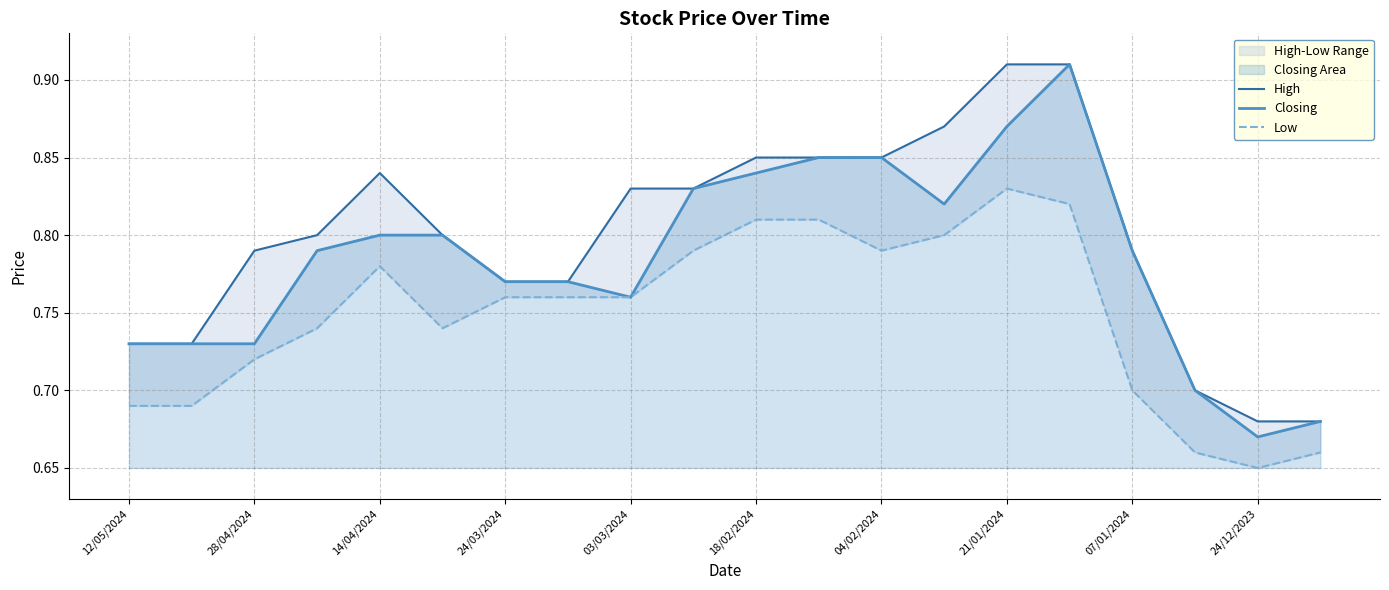

At which label does Closing reach its minimum?

24/12/2023